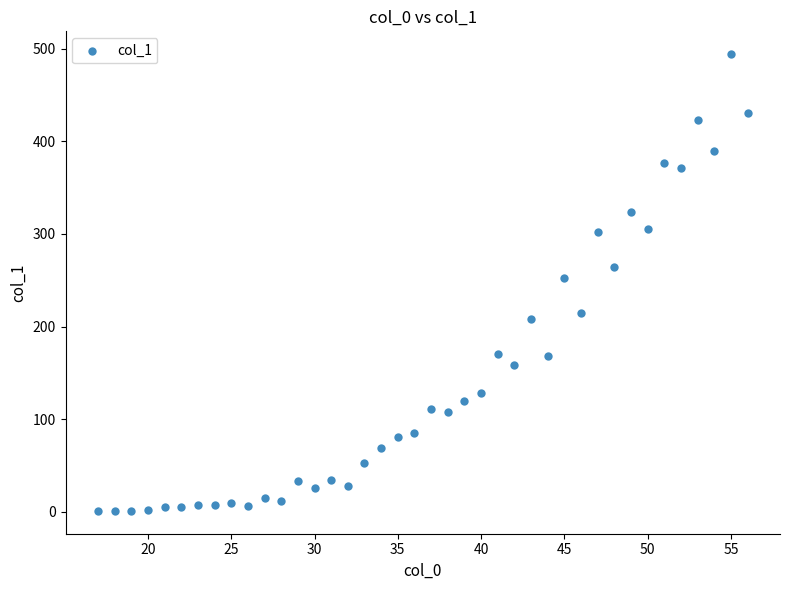

What is the range of Y values (max minus min)?

493